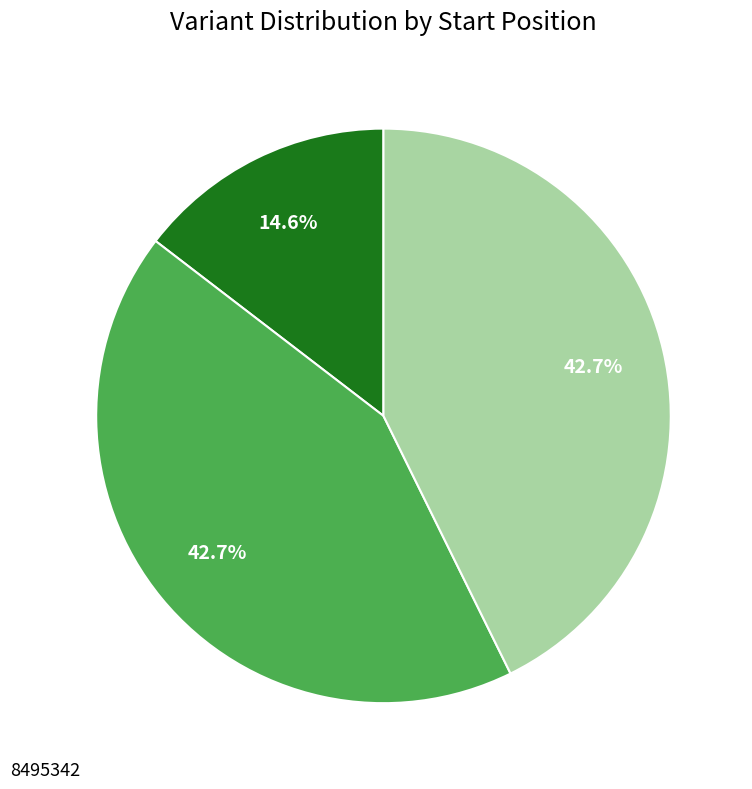

Is there any slice that represents more than half of the pie?

No